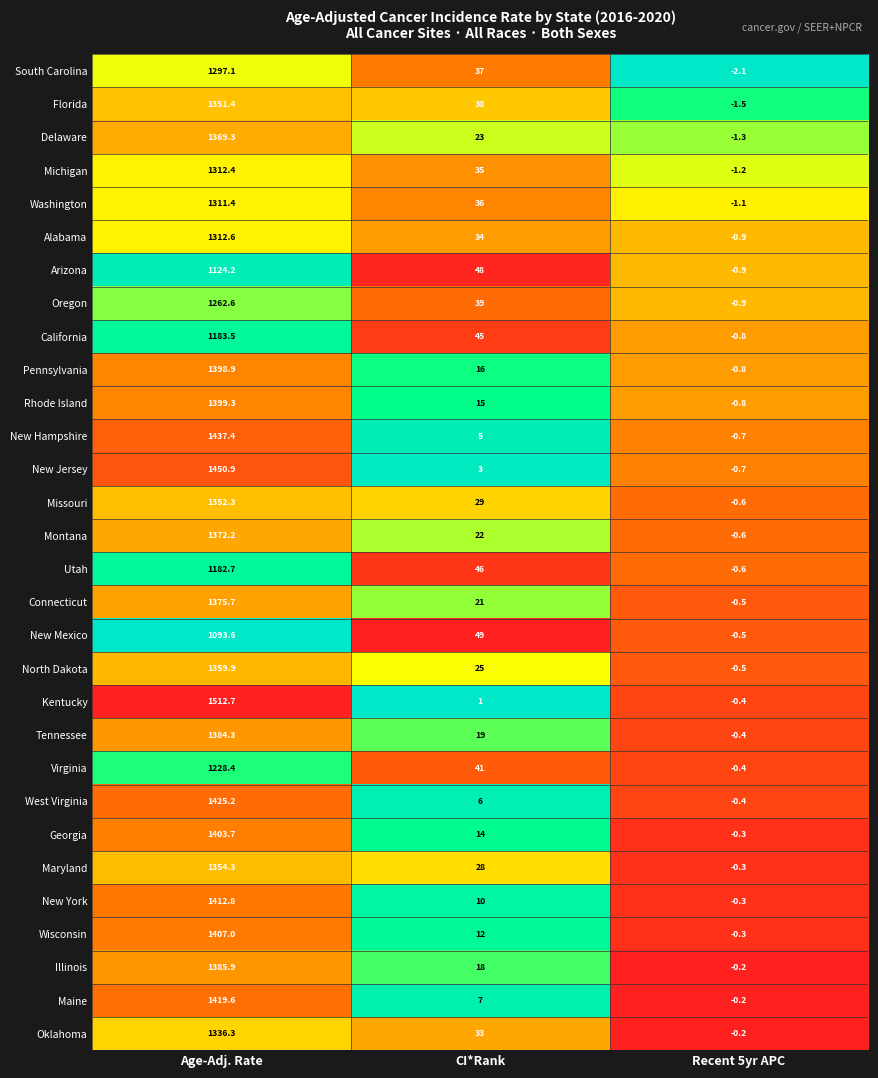

Which series has the largest range (max minus min)?

Kentucky